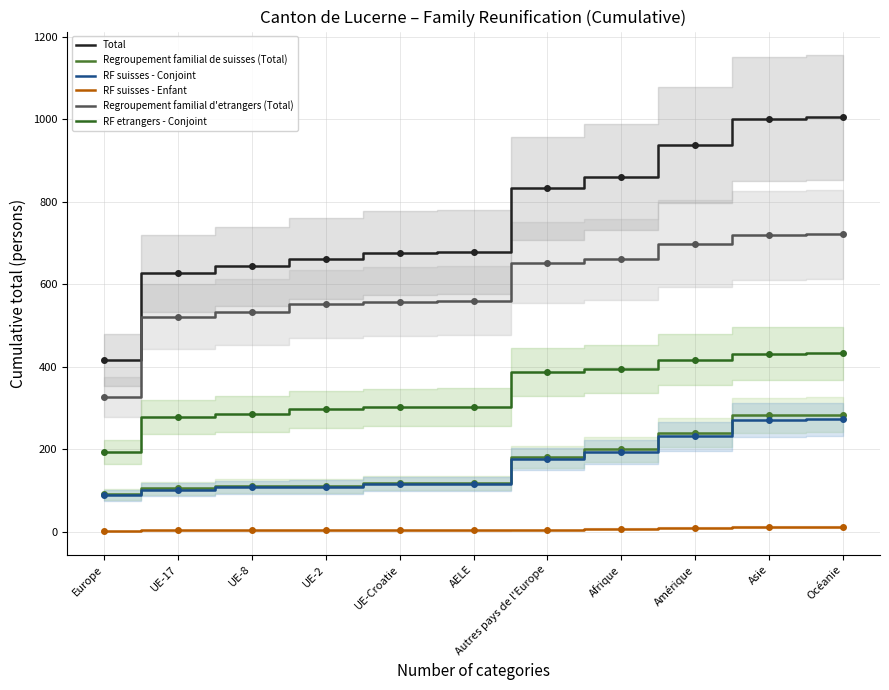

Rank the categories by Regroupement familial de suisses (Total) value from lowest to highest.

Europe, UE-17, UE-8, UE-2, UE-Croatie, AELE, Autres pays de l'Europe, Afrique, Amérique, Asie, Océanie